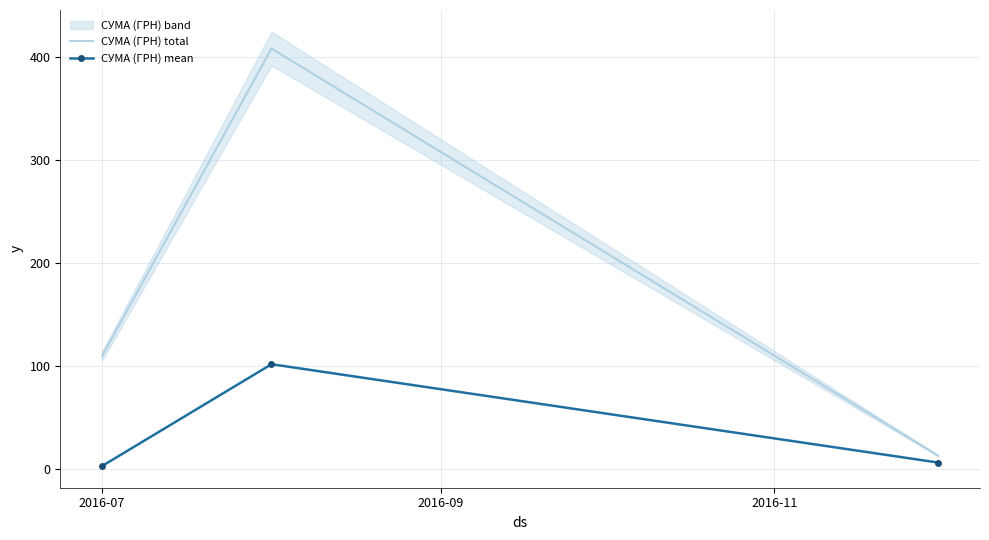

Which series has the widest spread of values?

СУМА (ГРН) total